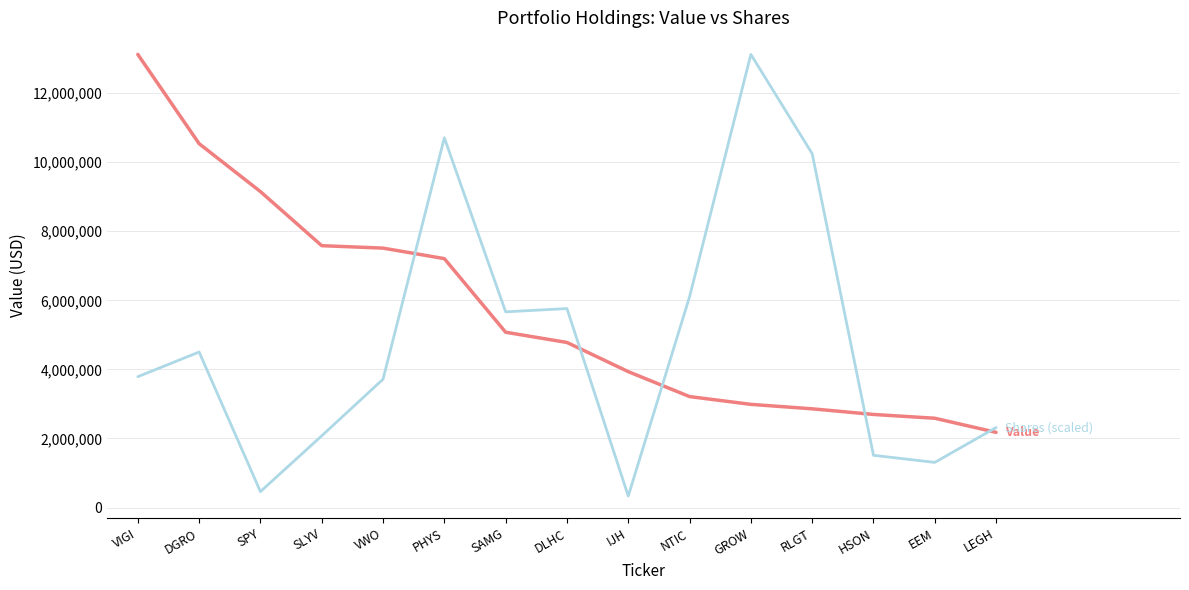

Reading right to left, list all the values displayed in this chart.

Value: 2178000.0	2586000.0	2696000.0	2859000.0	2988000.0	3213000.0	3936000.0	4780000.0	5076000.0	7207000.0	7511000.0	7582000.0	9148000.0	10535000.0	13119000.0
Shares (scaled): 2316754.7	1307607.9	1513651.7	10246257.9	13119000.0	6103212.8	334829.8	5761237.1	5666491.1	10705718.6	3717099.5	2077355.7	462405.8	4503125.3	3789174.9